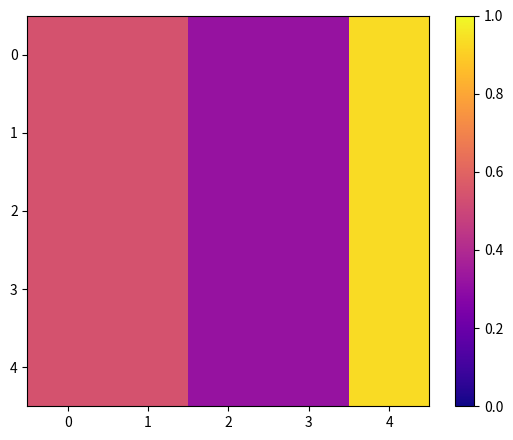

What is the total value across all series at 1?

2.7